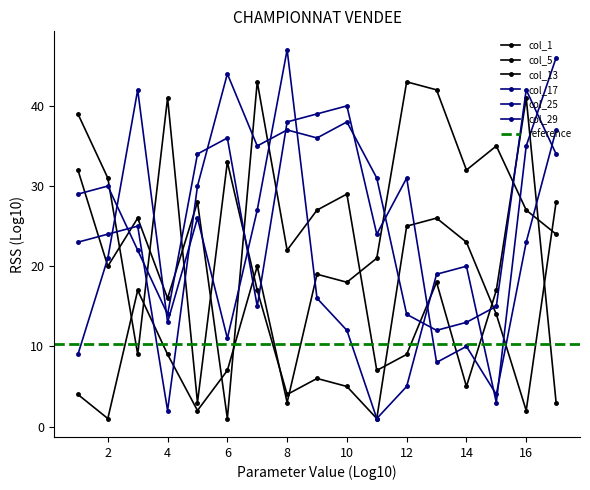

True or false: col_29 has more than 2 points higher than both neighbors.

True